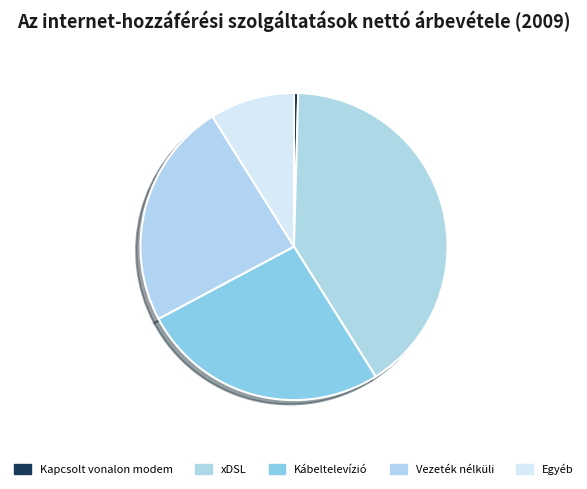

Rank the categories by value from highest to lowest.

xDSL, Kábeltelevízió, Vezeték nélküli, Egyéb, Kapcsolt vonalon modem